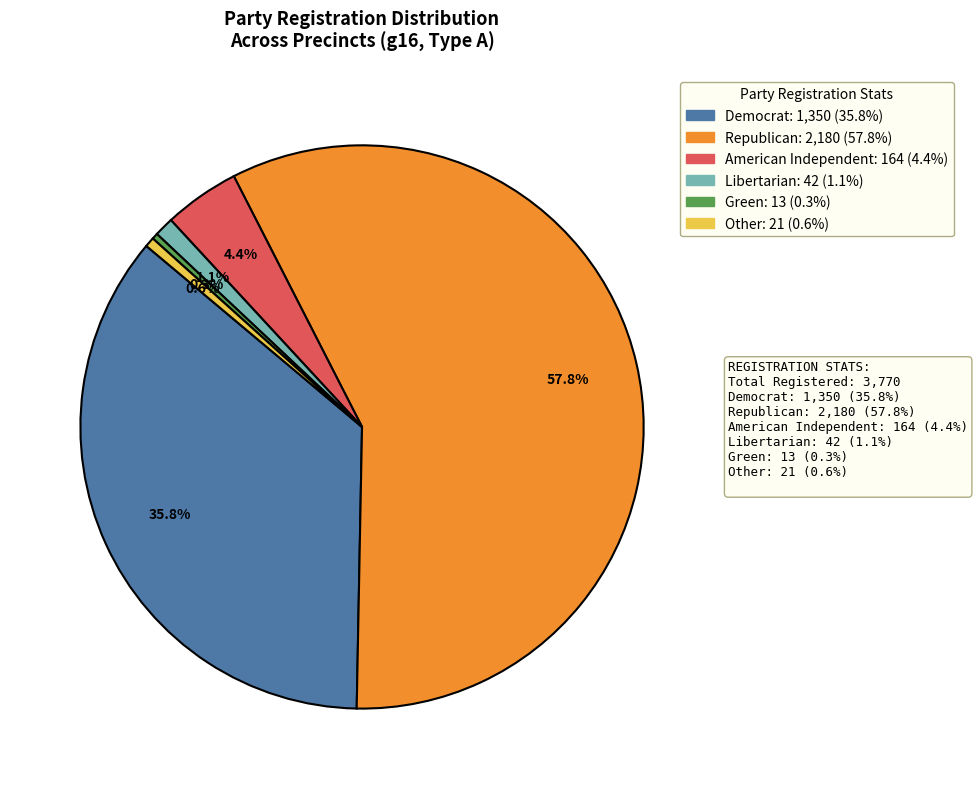

Is there any slice that represents more than half of the pie?

Yes